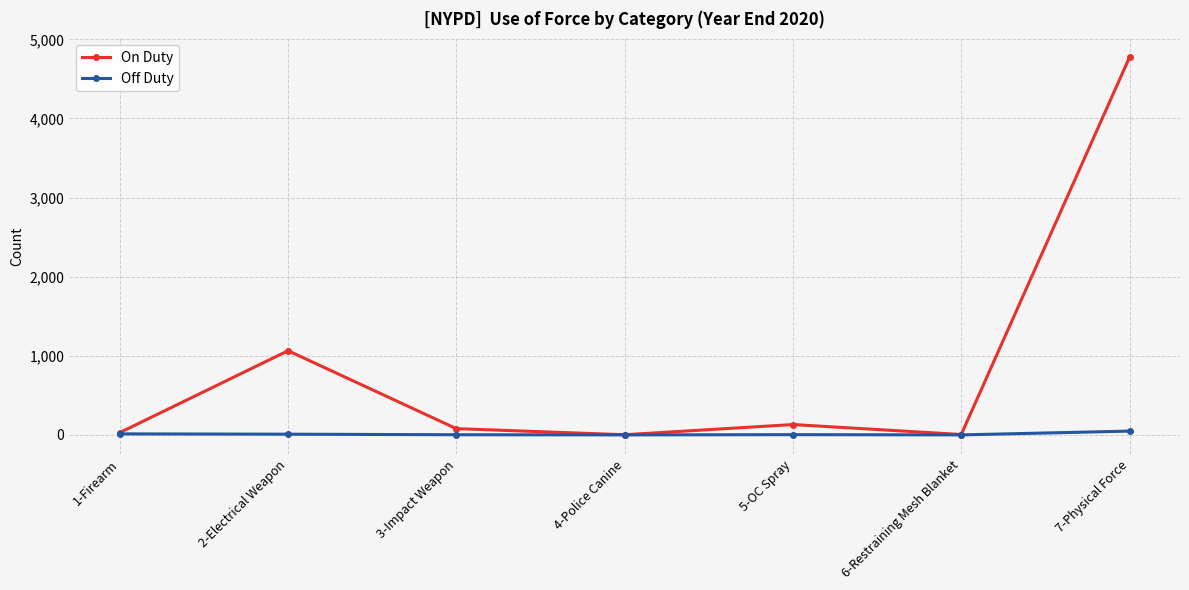

In On Duty, how many points are lower than both neighbors (excluding endpoints)?

2